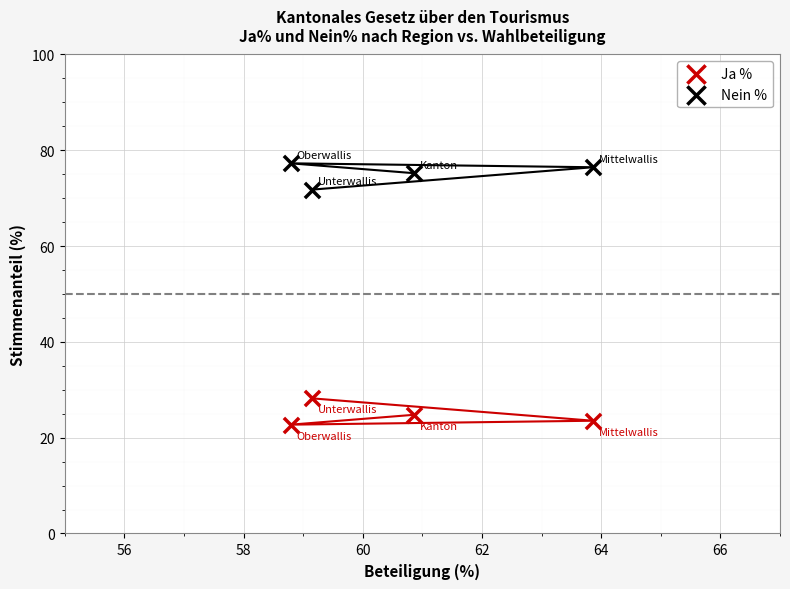

Which series contains the highest Y value?

Nein %